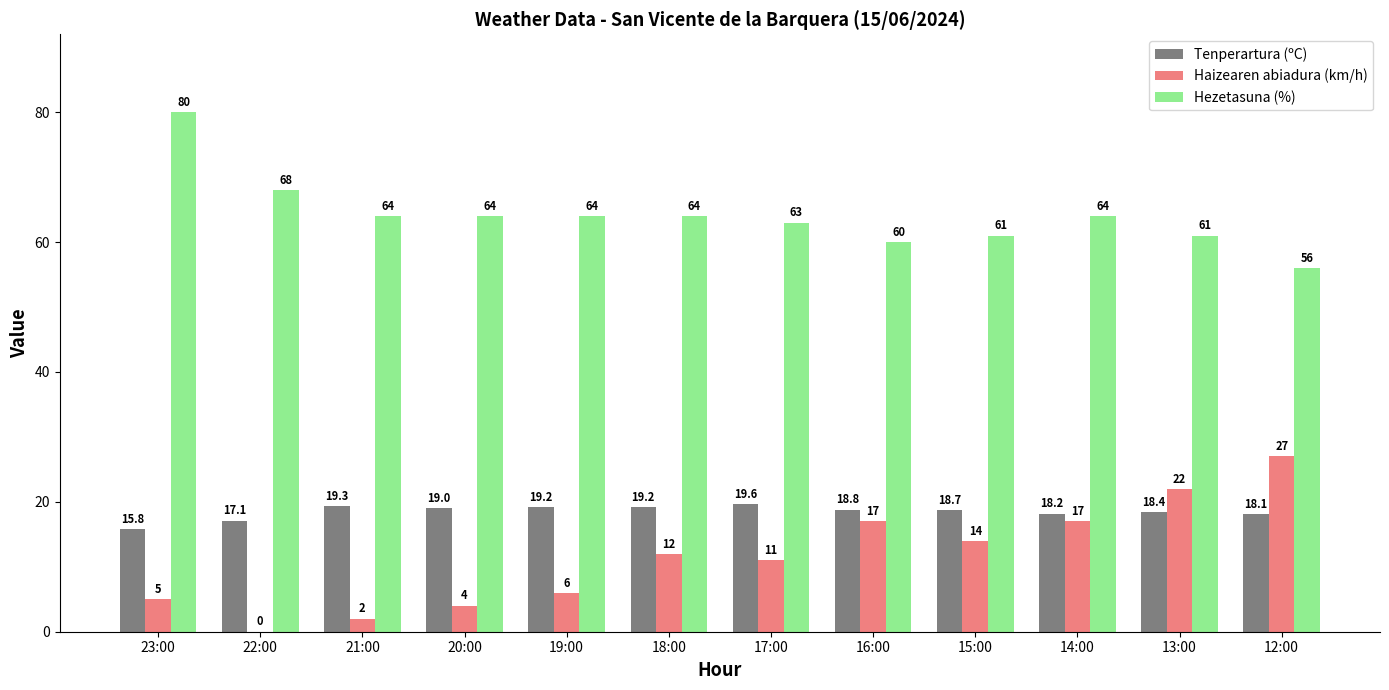

What is the maximum value for Haizearen abiadura (km/h)?

27.0